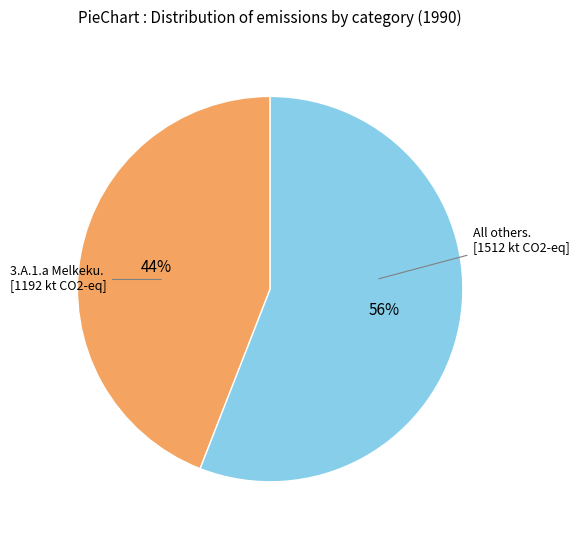

To the nearest percent, what is the average slice percentage?

50%